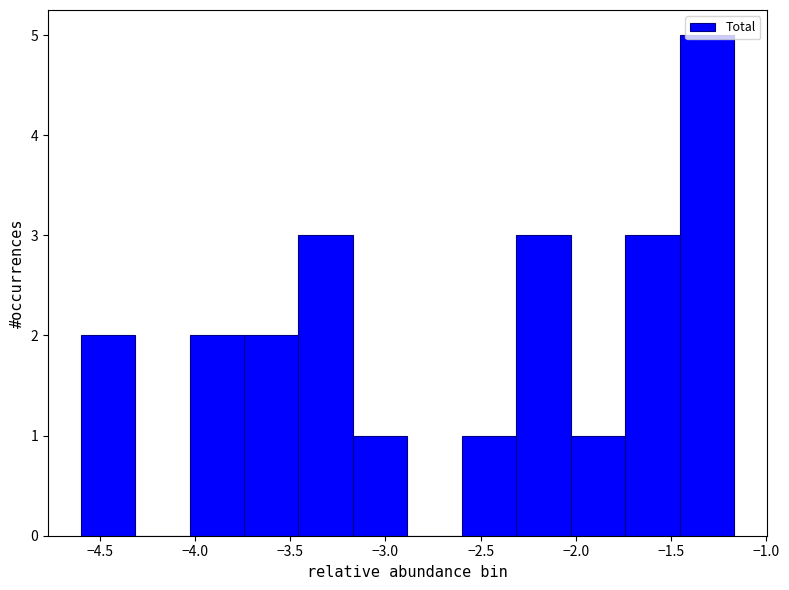

What is the height of the bar covering -1.75 to -1.45 on the x-axis? Neither the bar edges nor the heights are printed on the chart, so give them approximately, as read against the axes.

3